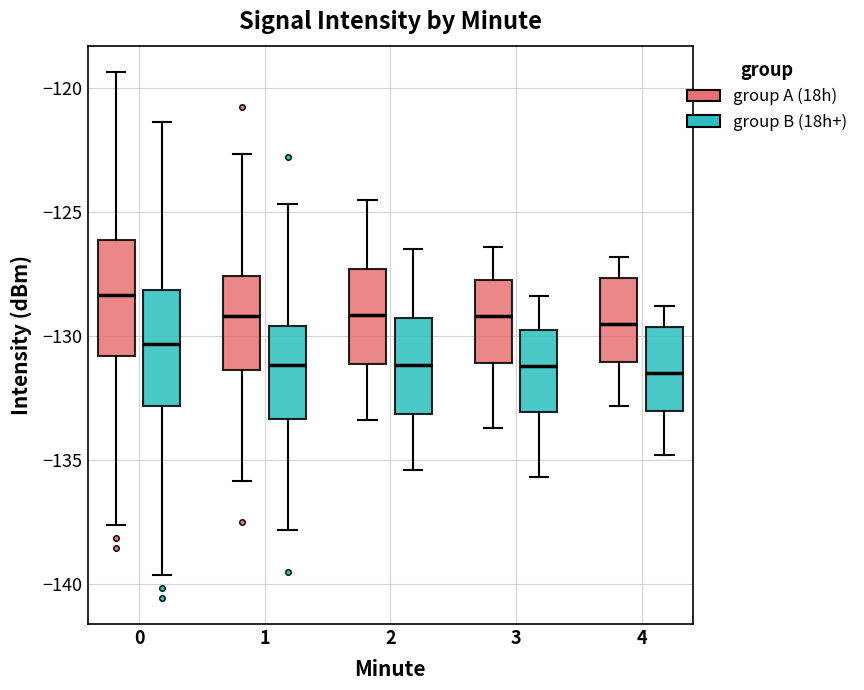

Which box's median line is the highest?

0 (group A (18h))